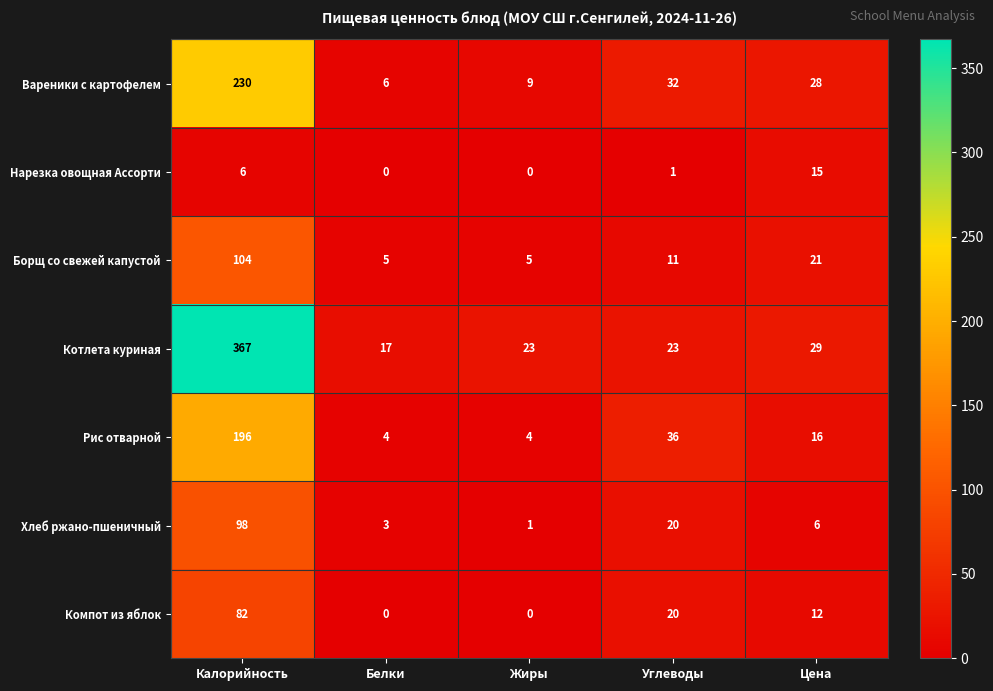

How many categories are shown in the chart?

5